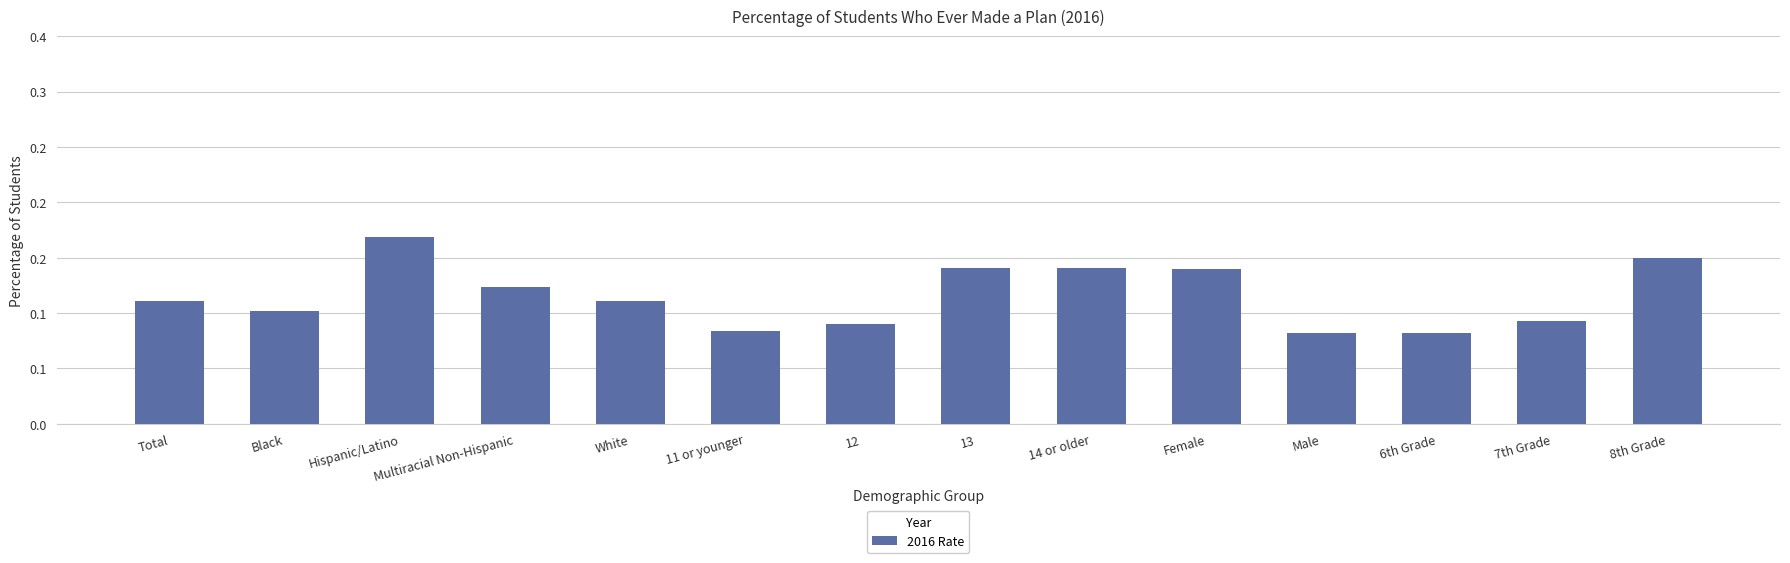

What is the value of the 1st bar from the left?

0.1